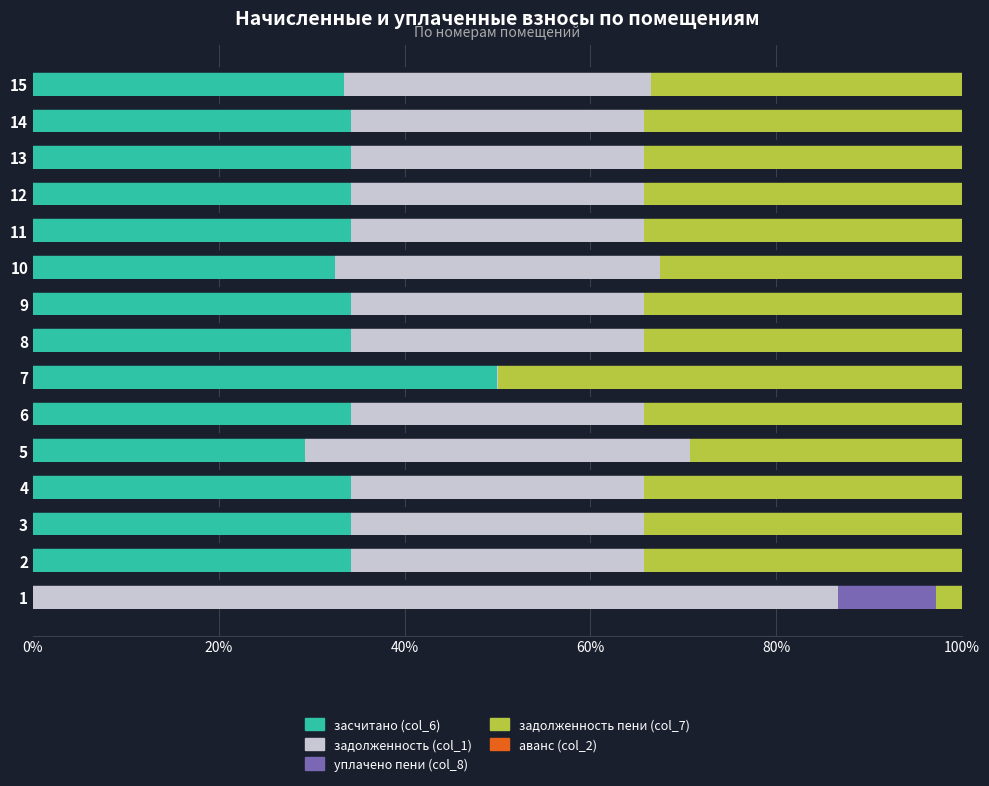

The засчитано (col_6) series shows 32.6 at 10. True or false?

True